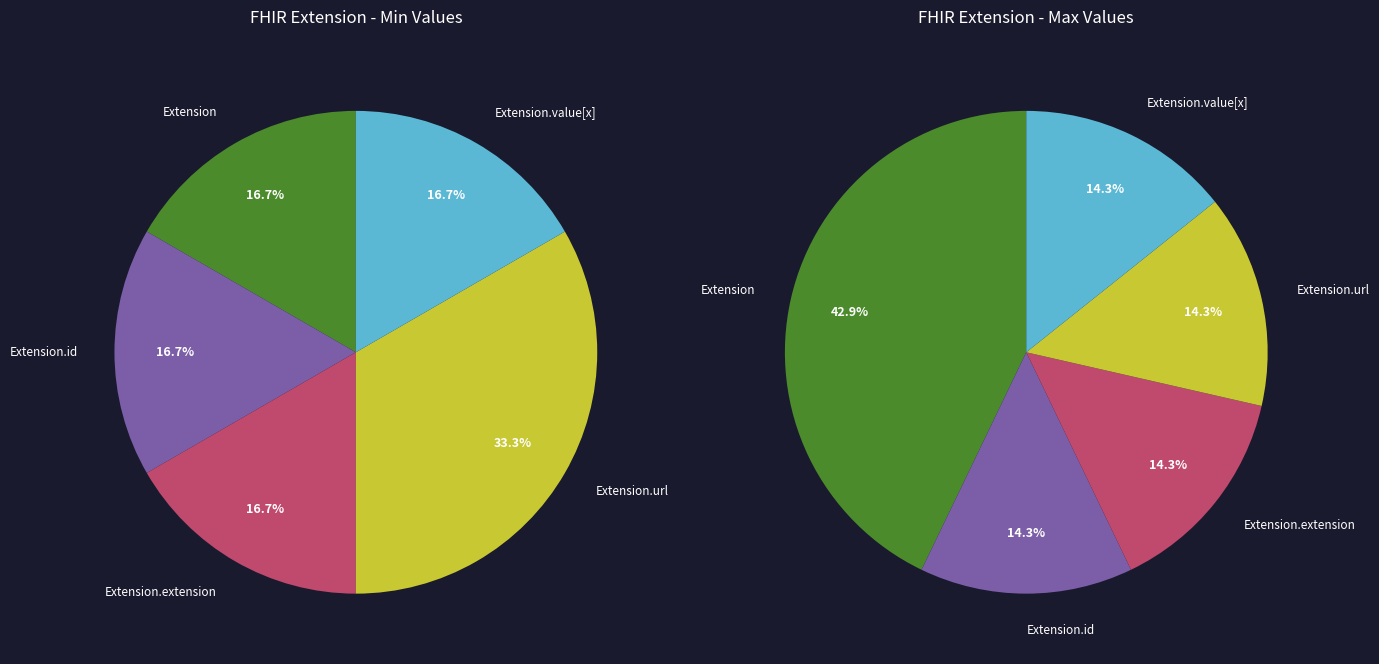

The Extension.extension slice represents 1% of the pie. True or false?

False